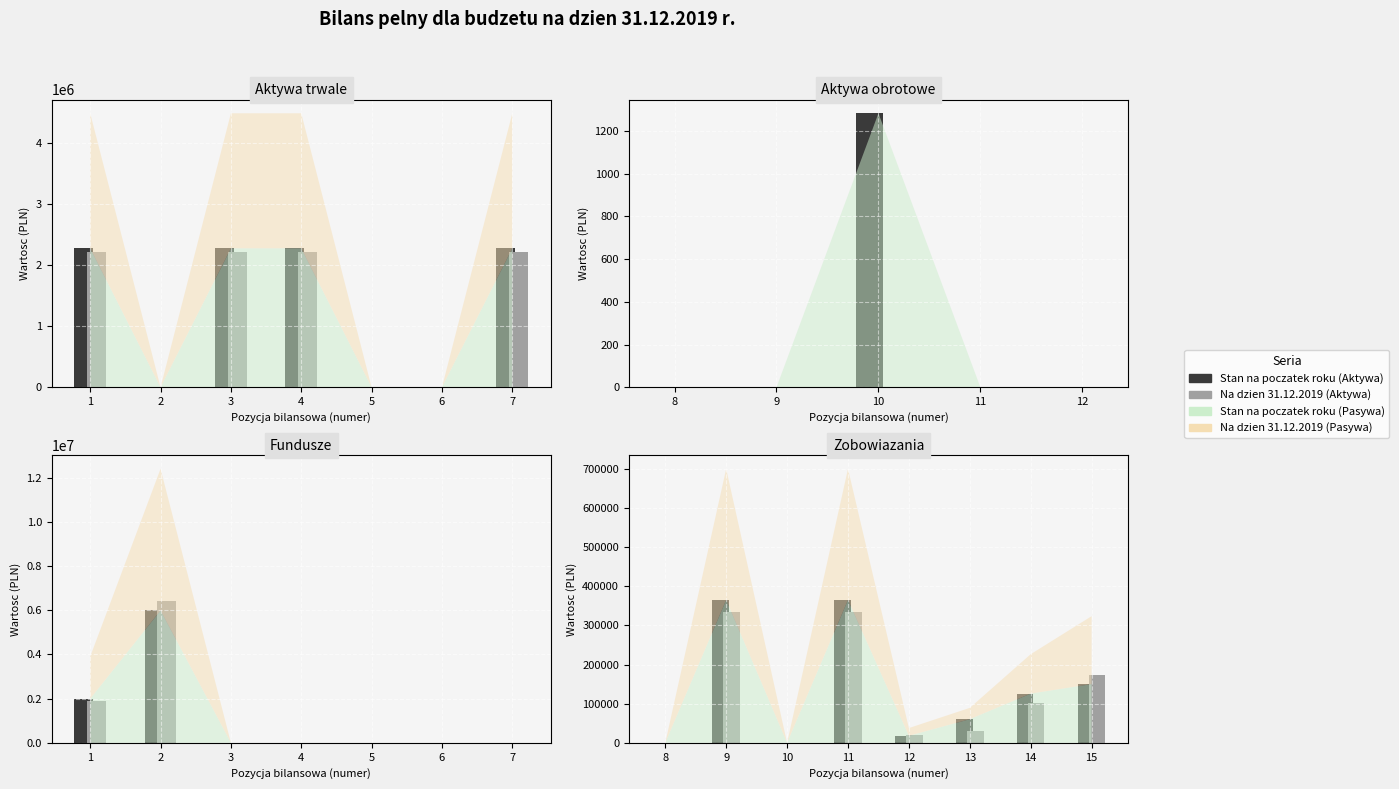

What is the difference between the maximum and minimum values in the Na dzien 31.12.2019 (Pasywa) series?

6412377.3